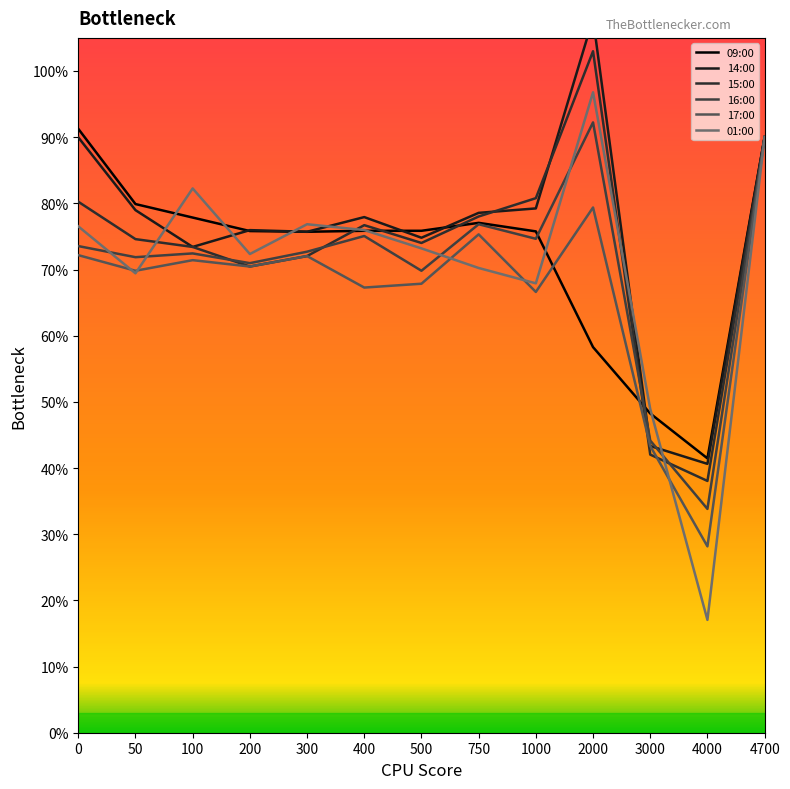

In 17:00, how many points are lower than both neighbors (excluding endpoints)?

5